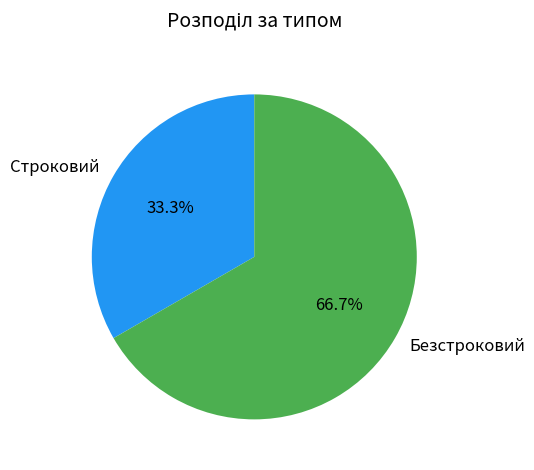

True or false: Строковий accounts for 26% of the total.

False